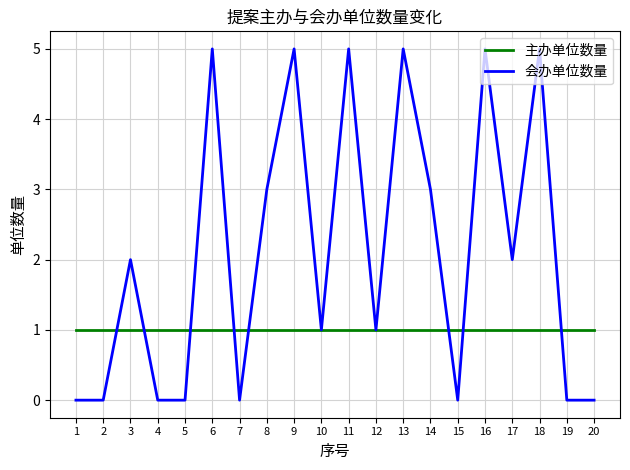

What is the highest value of the 会办单位数量 series?

5